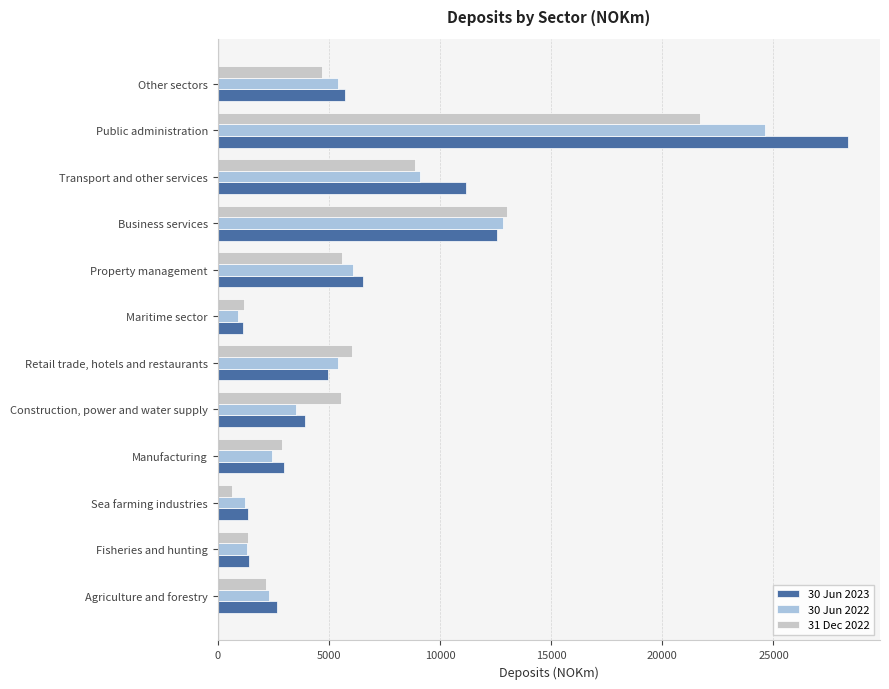

What is the maximum value for 31 Dec 2022?

21690